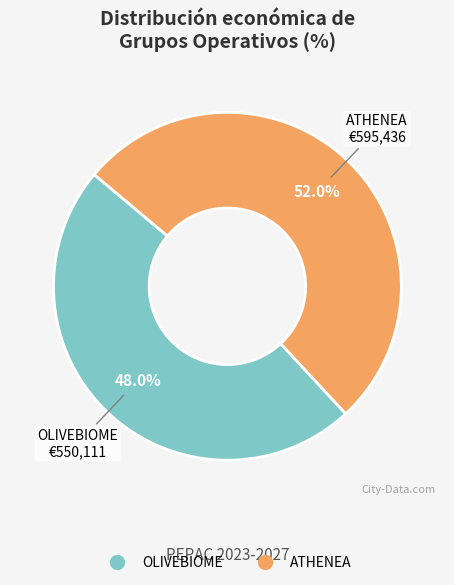

To the nearest percent, what is the difference between the ATHENEA and OLIVEBIOME slice percentages?

4%